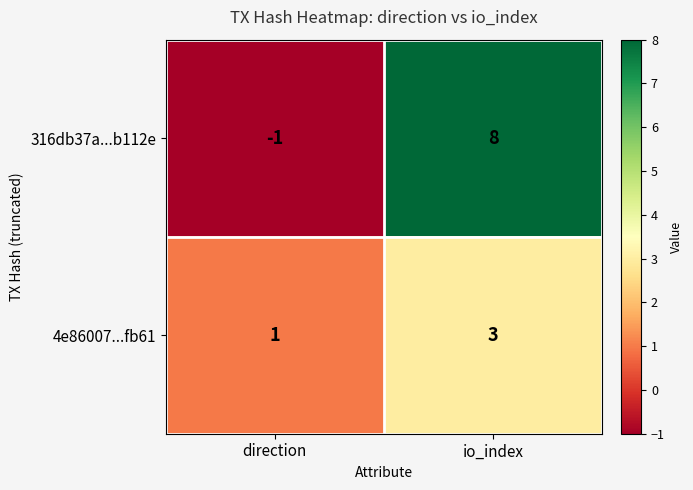

Which series has the widest spread of values?

316db37a...b112e